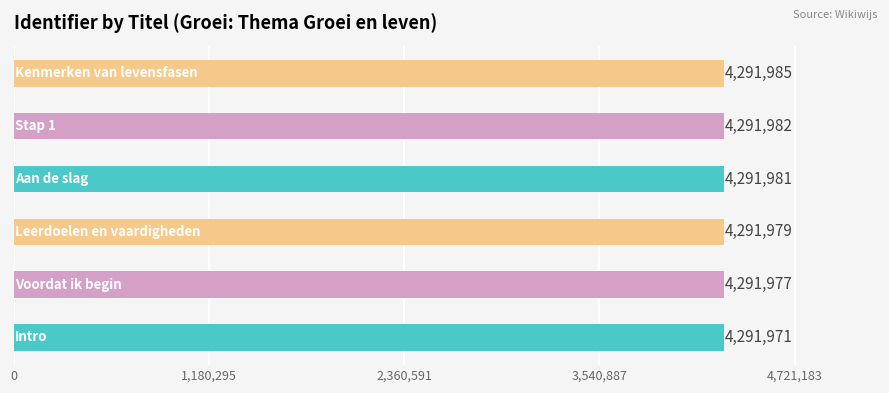

What is the maximum value shown in the chart?

4291985